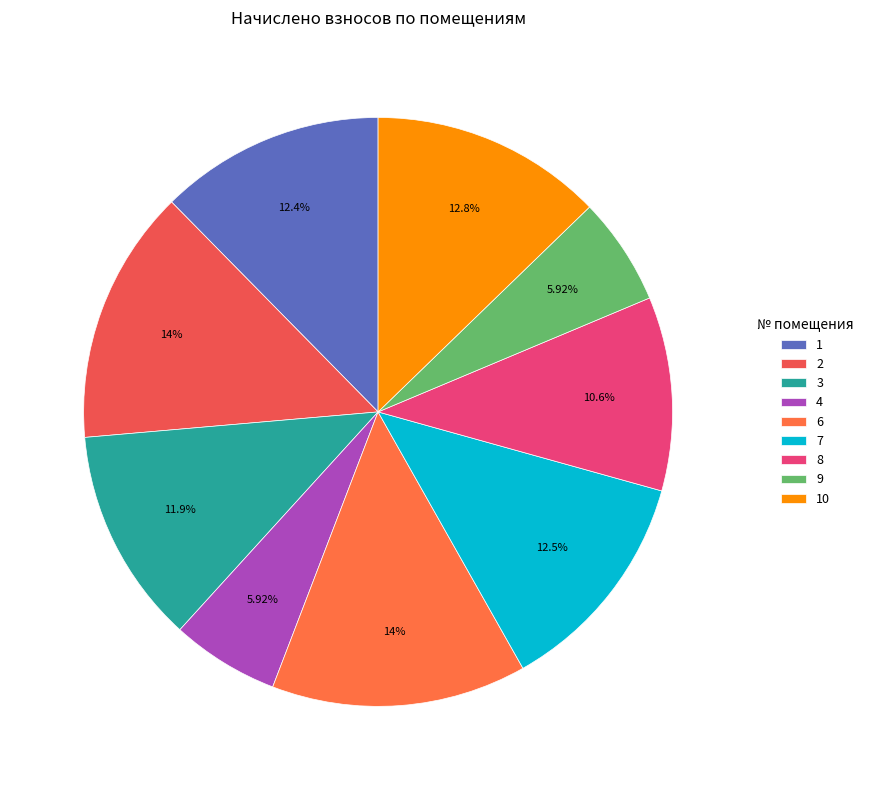

Does any single category account for the majority?

No